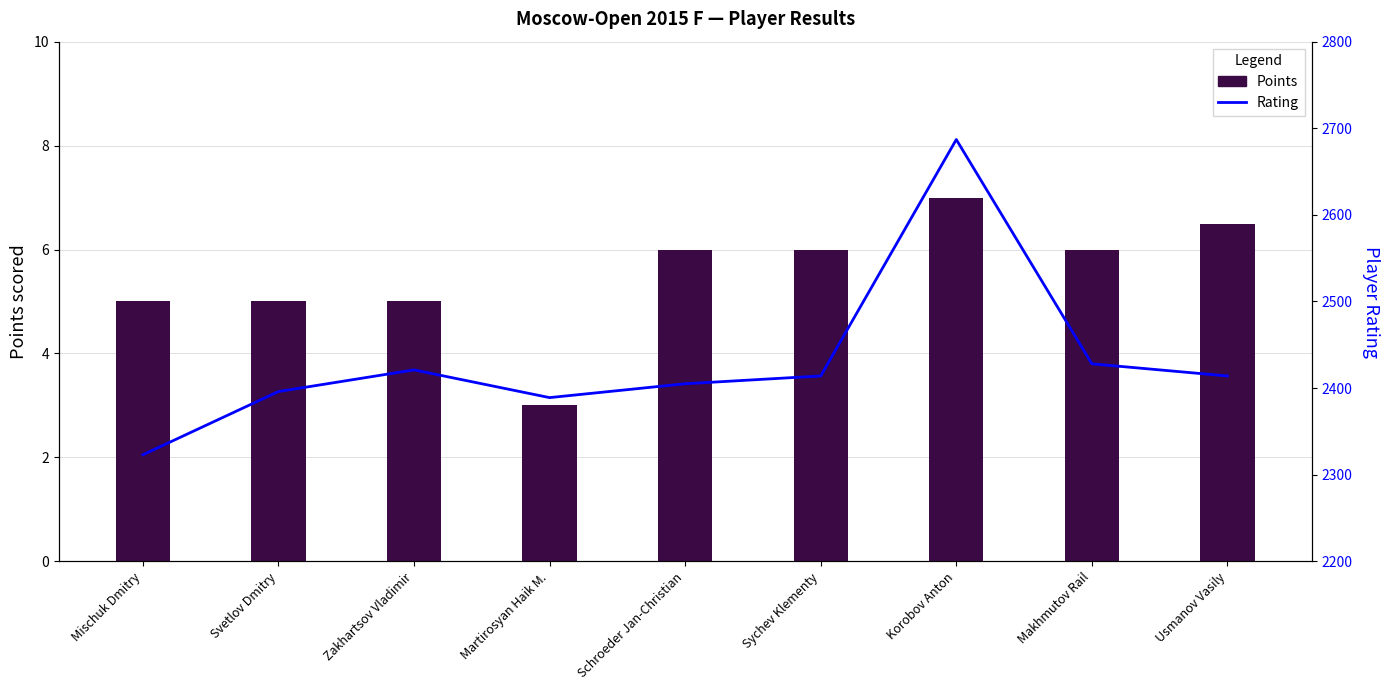

At Korobov Anton, list the series in order from smallest to largest.

Points, Rating